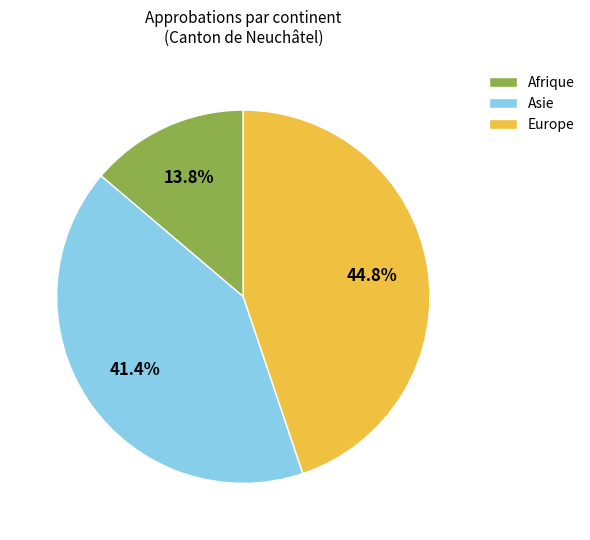

Rank the categories by value from lowest to highest.

Afrique, Asie, Europe